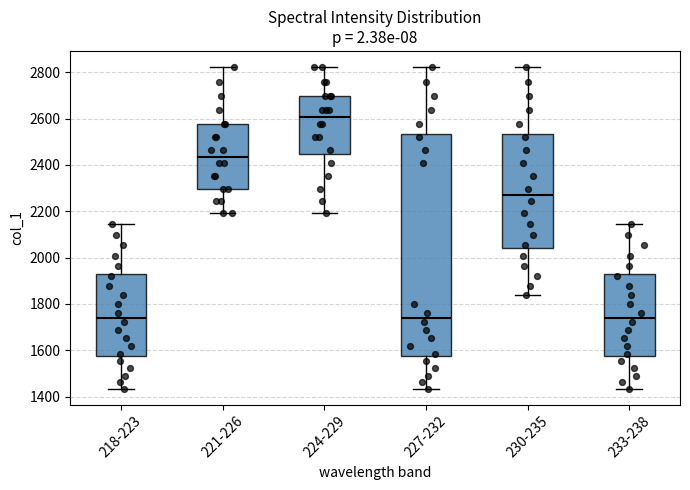

Which box is the tallest, from its lower edge to its upper edge?

227-232